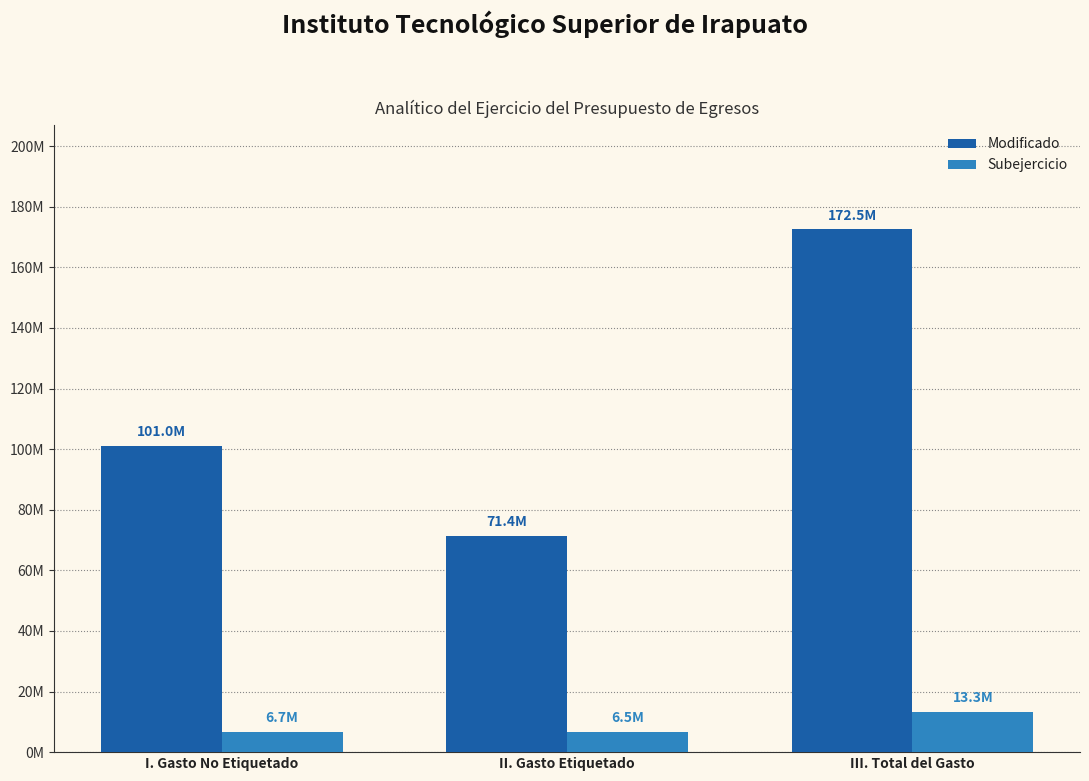

Between I. Gasto No Etiquetado and II. Gasto Etiquetado, which series saw the biggest shift?

Modificado